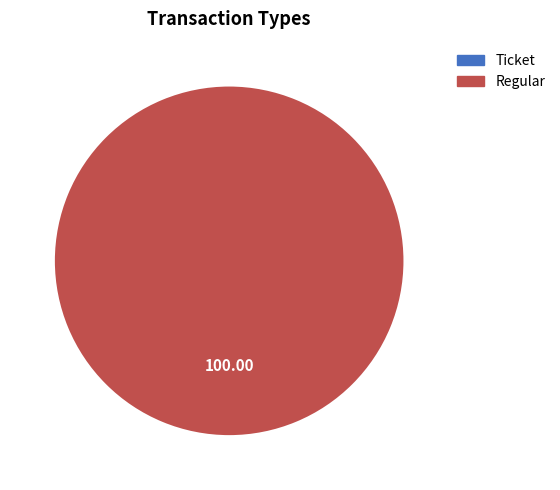

Which slice is the smallest?

Ticket